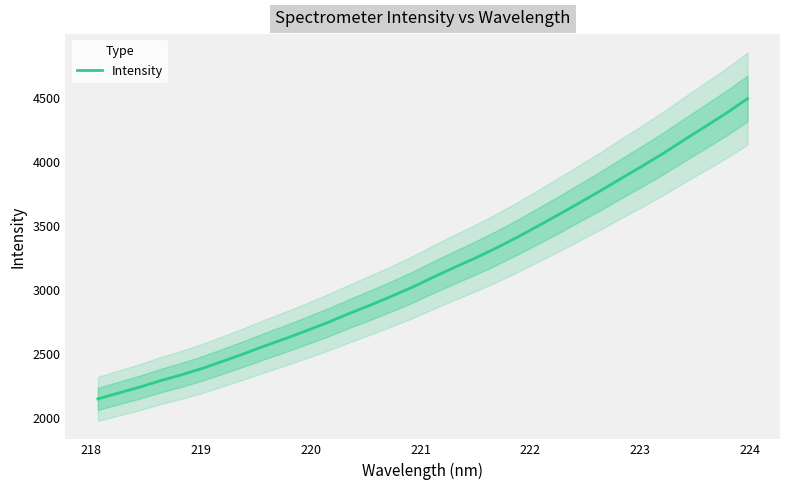

What is the maximum value for Intensity?

4492.1